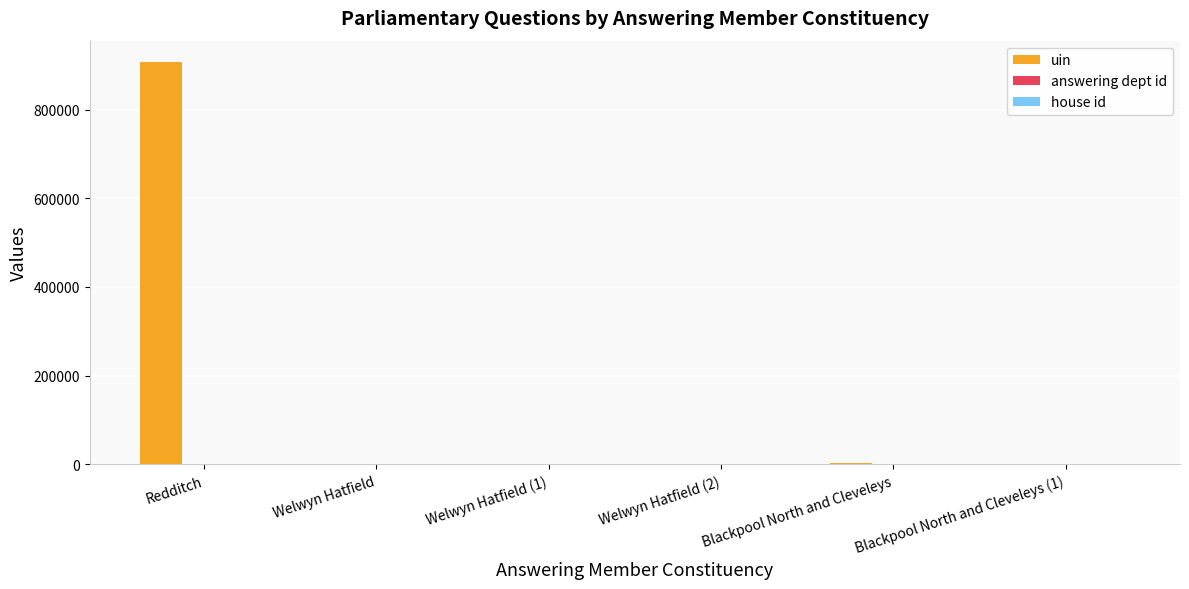

True or false: uin has a value of 421395 at Redditch.

False